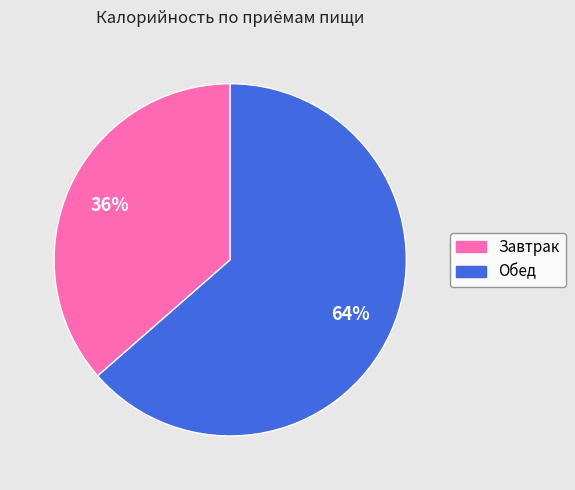

What is the majority slice?

Обед